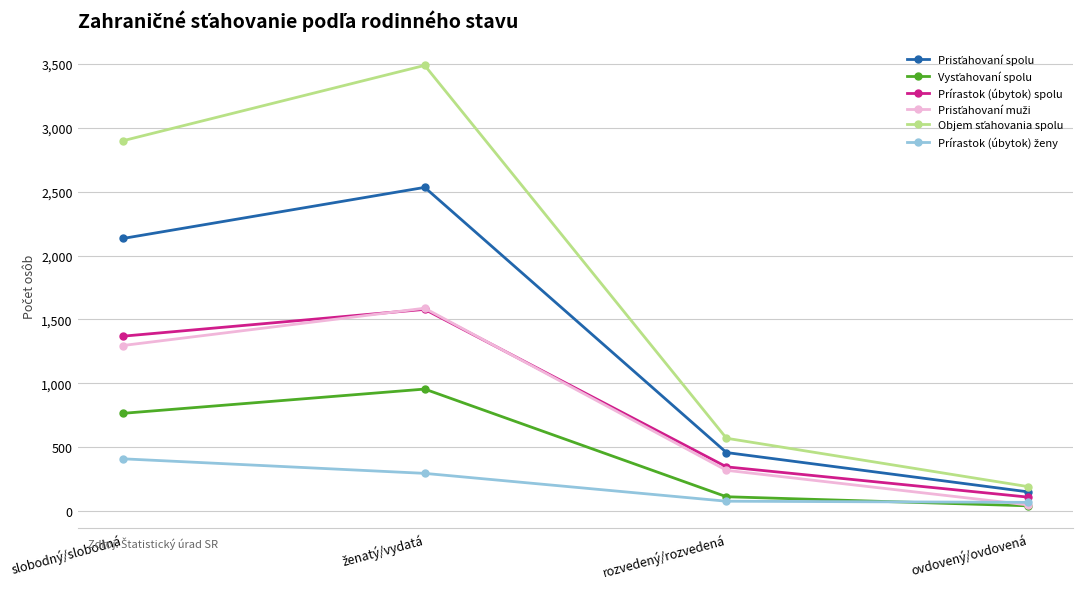

What is the label of the 1st point from the left?

slobodný/slobodná